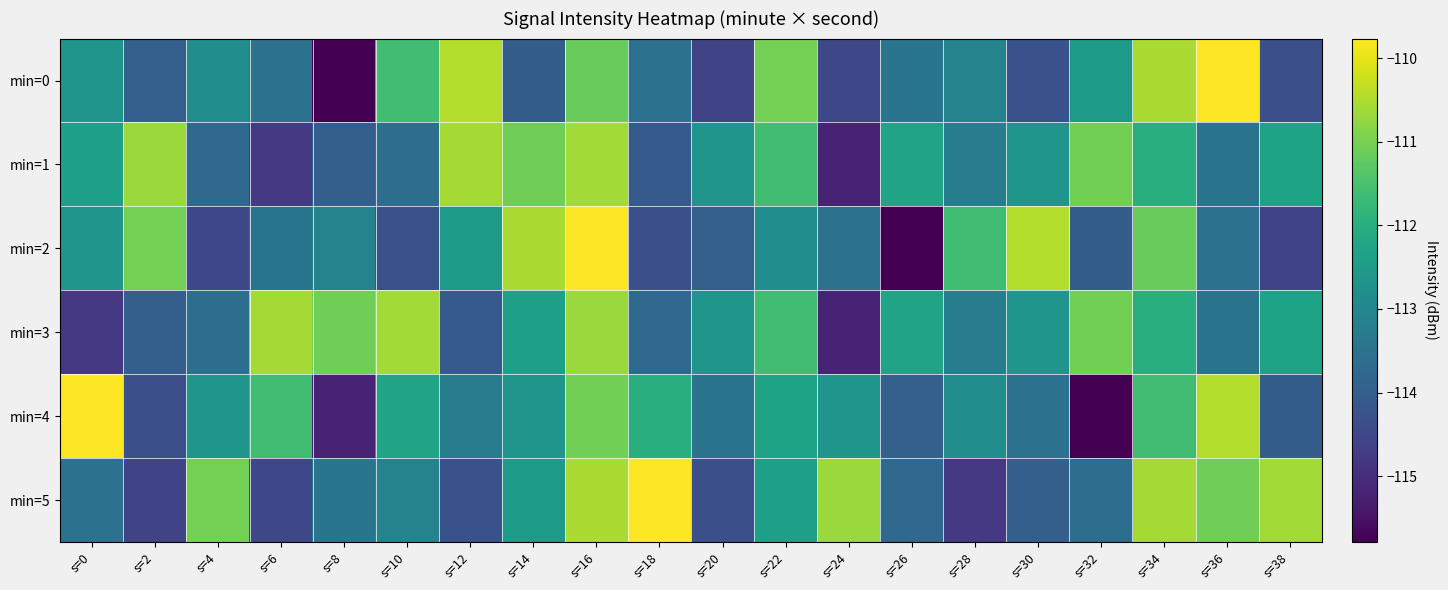

Which series has the largest range (max minus min)?

min=0